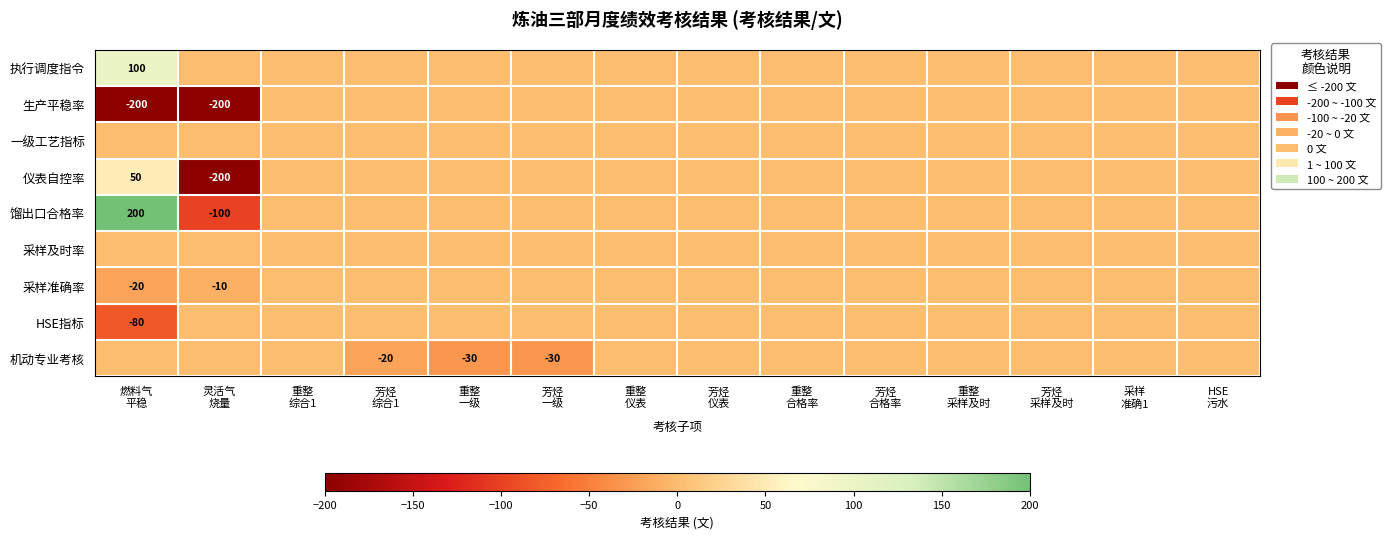

What is the lowest value of the 仪表自控率 series?

-200